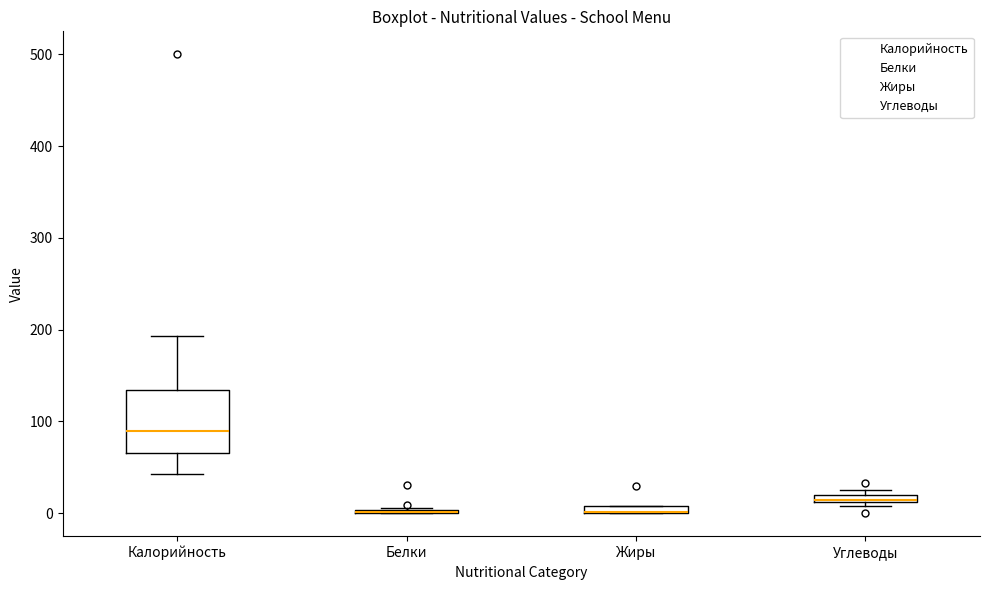

Which box is the tallest, from its lower edge to its upper edge?

Калорийность